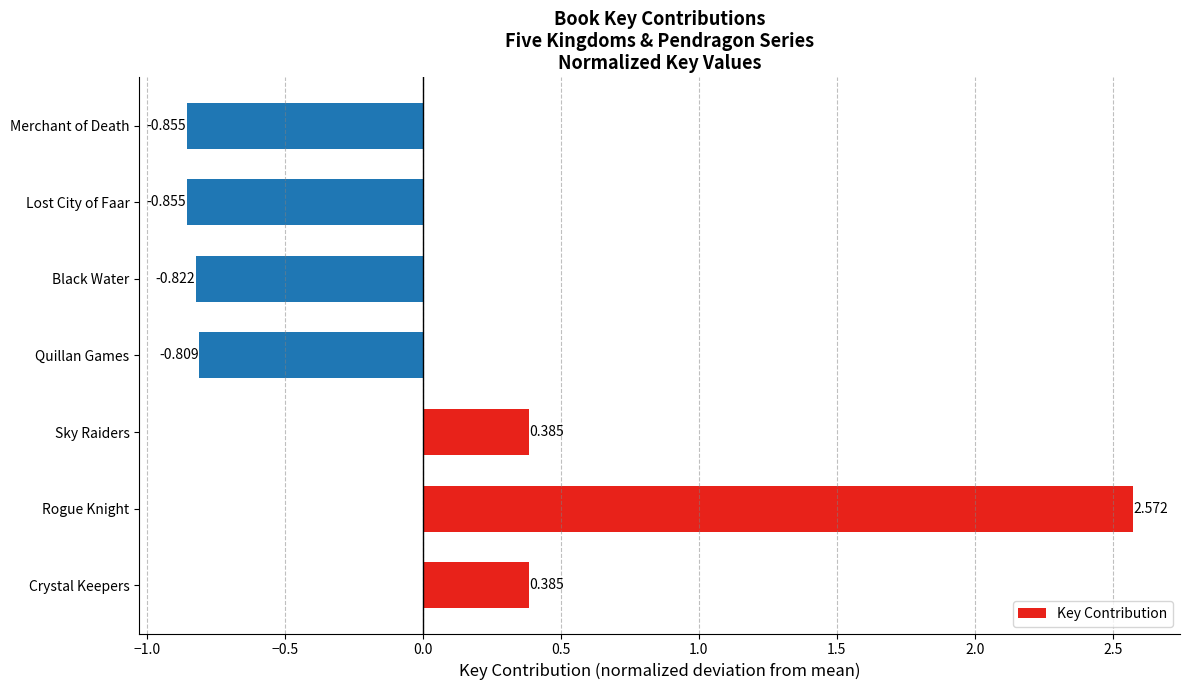

Which has a higher value, Sky Raiders or Lost City of Faar?

Sky Raiders